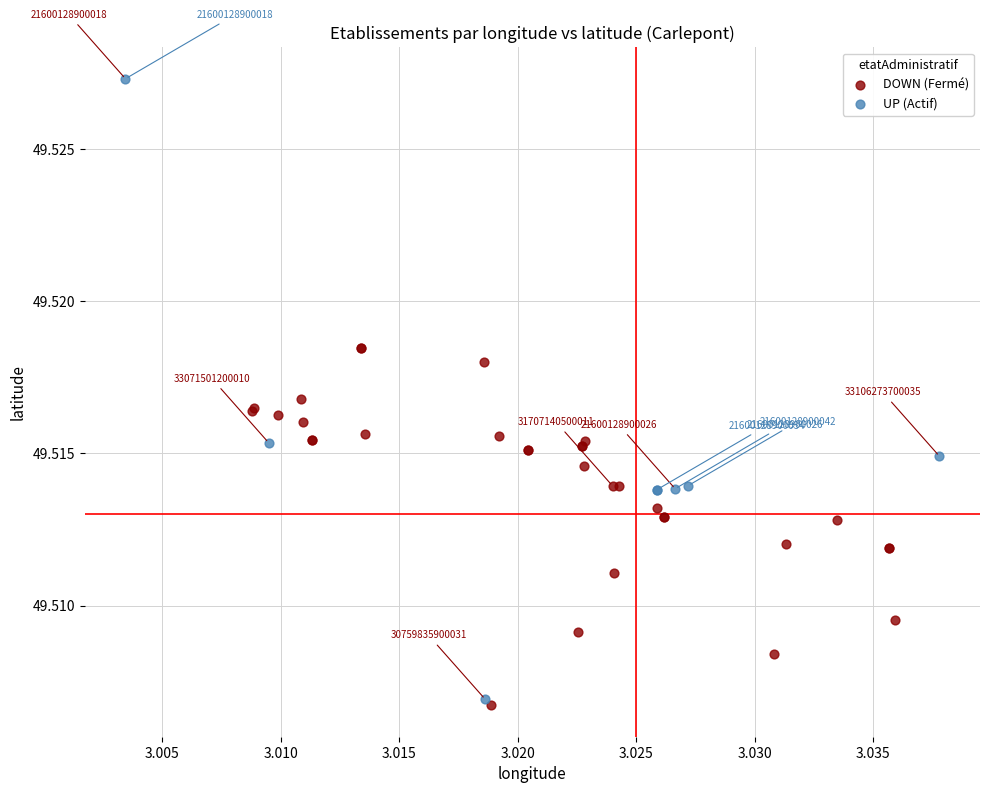

Which series has the largest Y range (max minus min)?

UP (Actif)